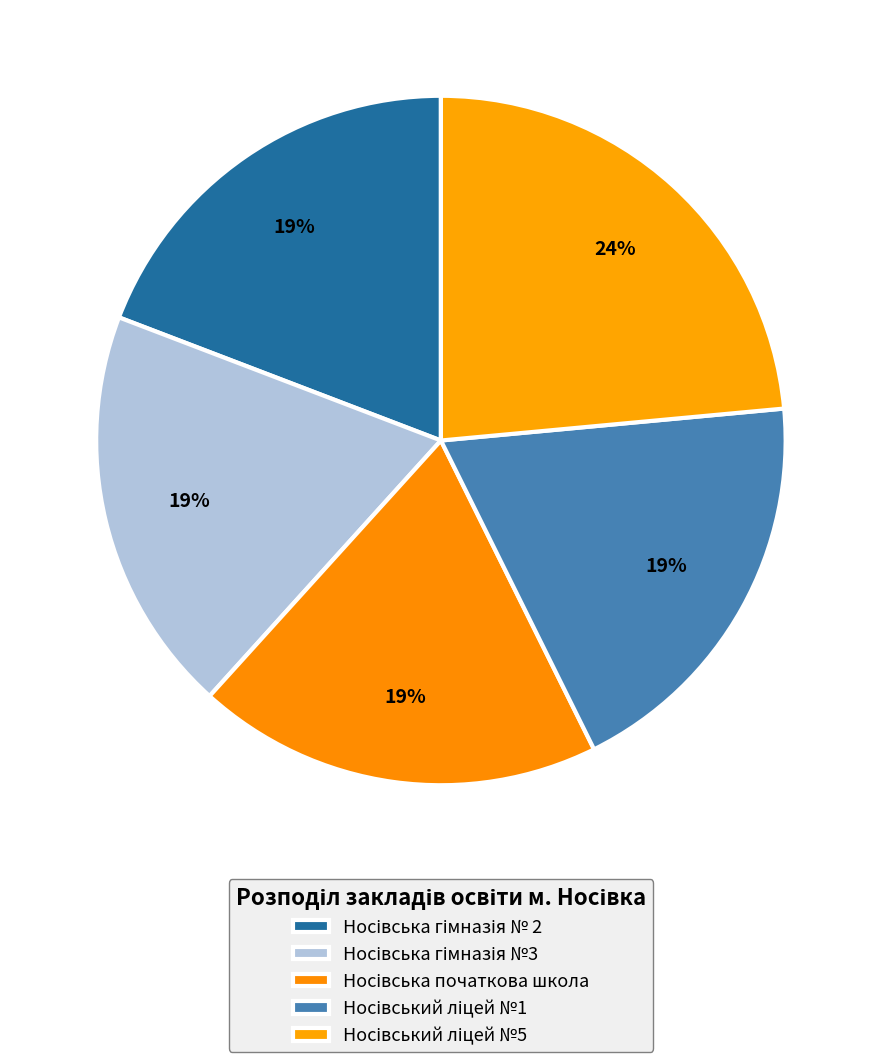

Does any single category account for the majority?

No